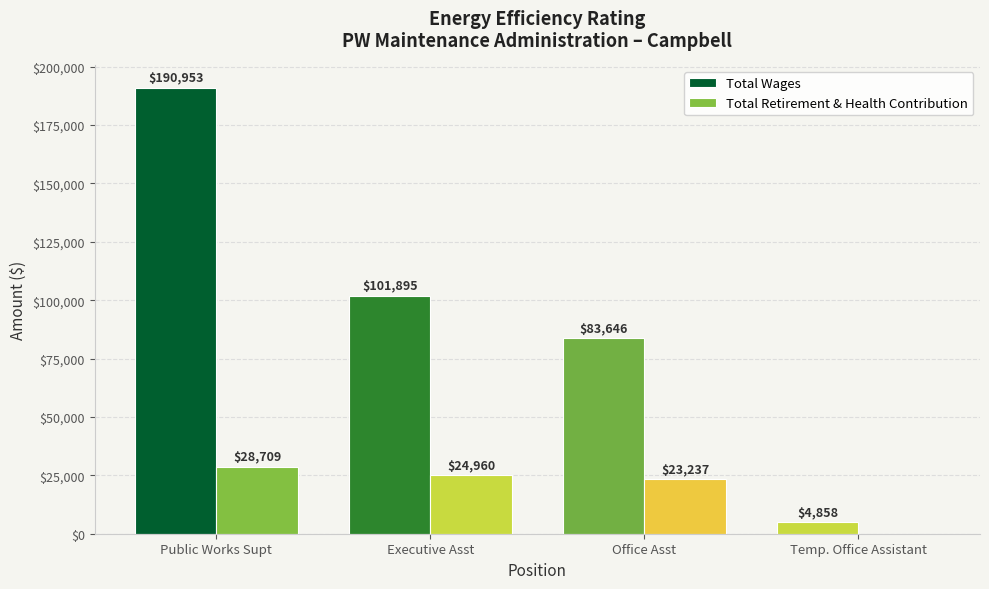

Rank the series by their maximum value, from lowest to highest.

Total Retirement & Health Contribution, Total Wages